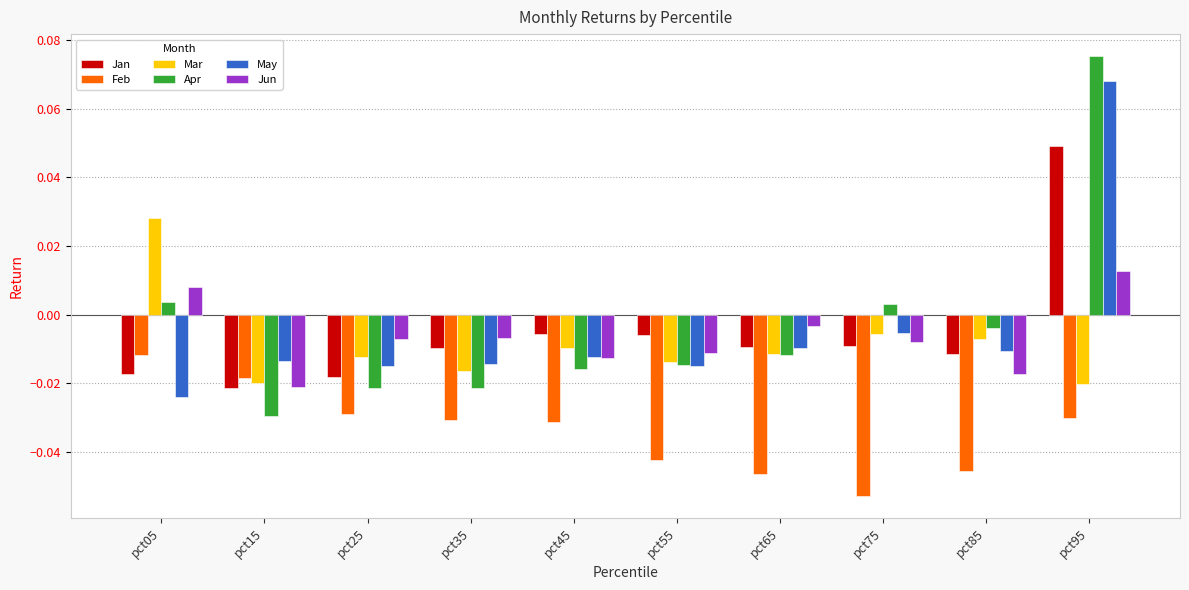

How many Mar values are between 0 and 1?

1